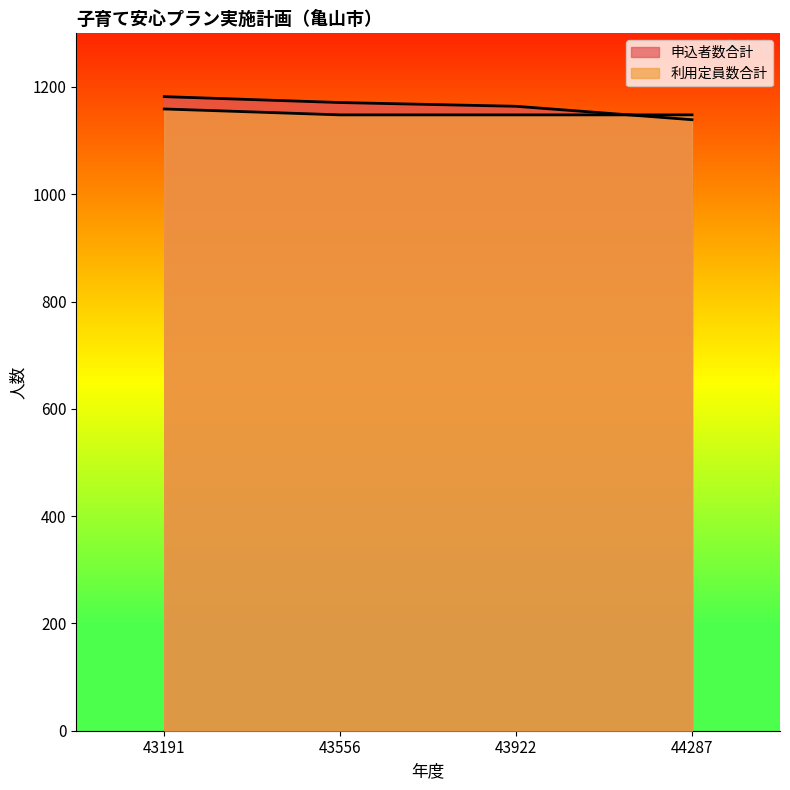

What is the minimum value for 利用定員数合計?

1148